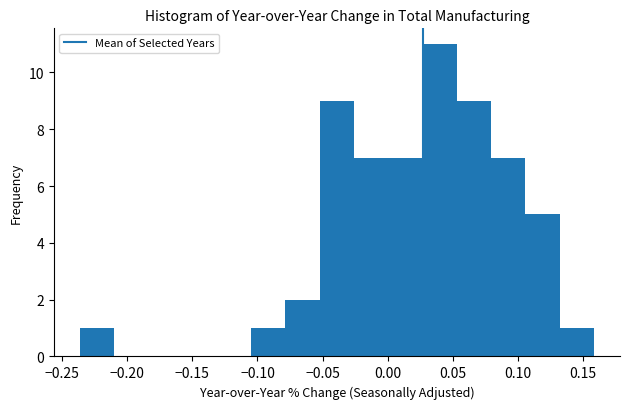

Which range on the x-axis has the tallest bar?

0.025 to 0.055